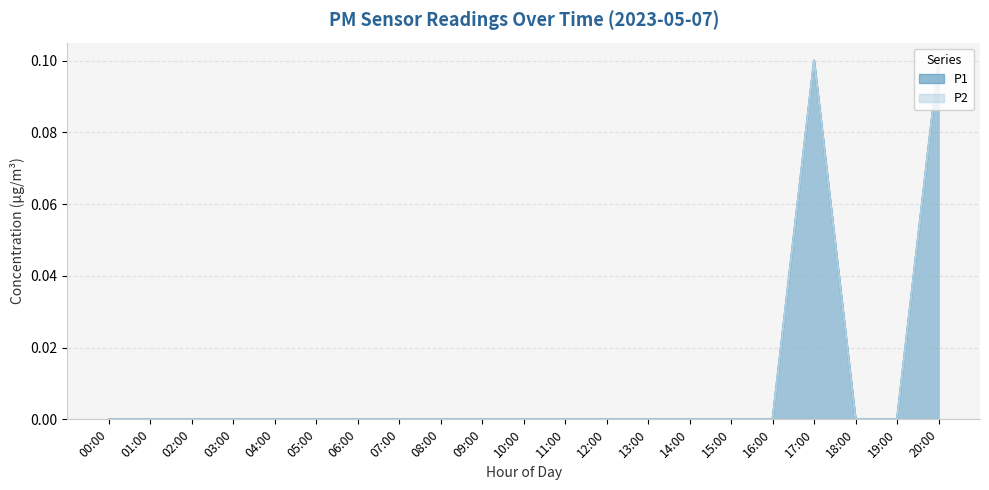

Is the value of P2 at 03:00 greater than the value of P1 at 03:00?

No